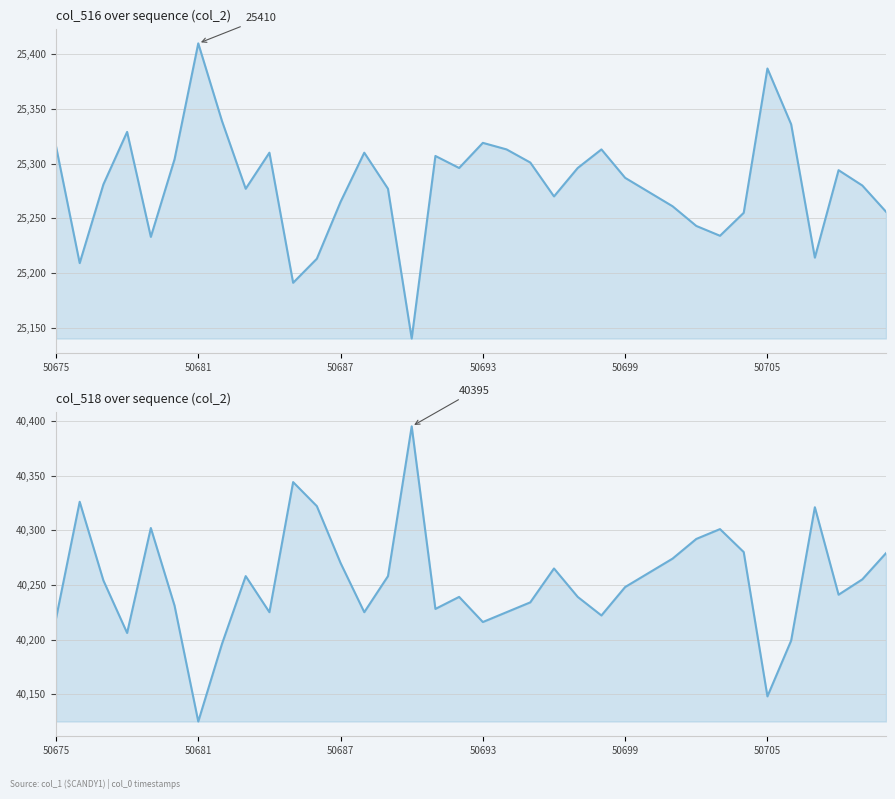

What is the value of the col_516 point at the 18th from the left?

25296